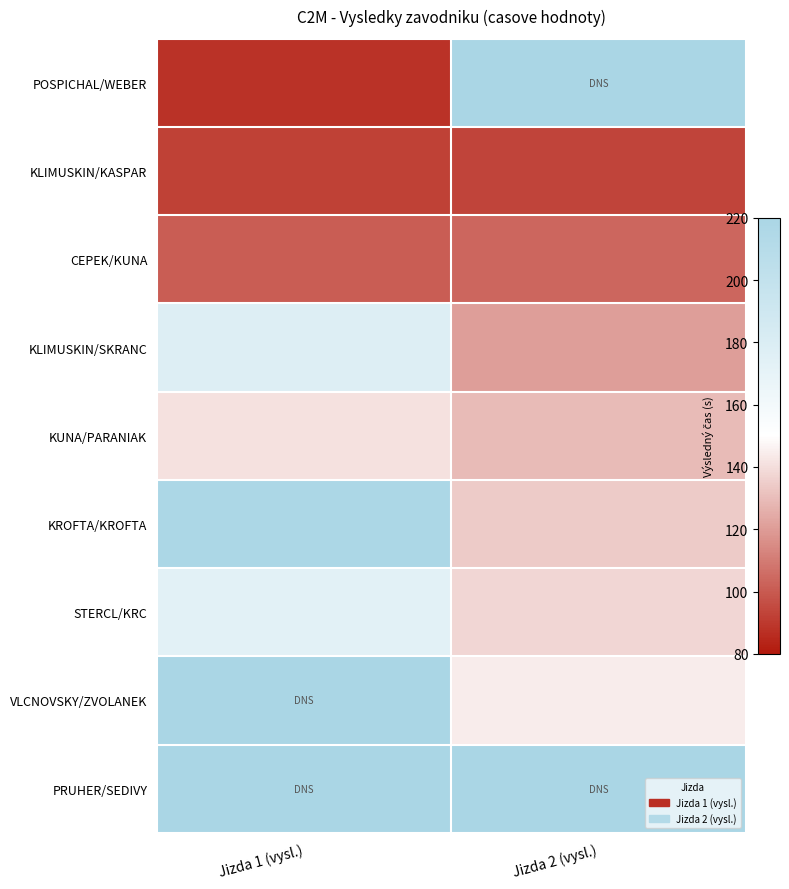

Reading right to left, extract all data points from this chart.

POSPICHAL/WEBER: Jizda 2 (vysl.)=220.0	Jizda 1 (vysl.)=88.0
KLIMUSKIN/KASPAR: Jizda 2 (vysl.)=93.5	Jizda 1 (vysl.)=92.2
CEPEK/KUNA: Jizda 2 (vysl.)=103.6	Jizda 1 (vysl.)=101.2
KLIMUSKIN/SKRANC: Jizda 2 (vysl.)=120.8	Jizda 1 (vysl.)=178.1
KUNA/PARANIAK: Jizda 2 (vysl.)=129.3	Jizda 1 (vysl.)=140.8
KROFTA/KROFTA: Jizda 2 (vysl.)=134.4	Jizda 1 (vysl.)=218.3
STERCL/KRC: Jizda 2 (vysl.)=137.5	Jizda 1 (vysl.)=173.3
VLCNOVSKY/ZVOLANEK: Jizda 2 (vysl.)=144.3	Jizda 1 (vysl.)=220.0
PRUHER/SEDIVY: Jizda 2 (vysl.)=220.0	Jizda 1 (vysl.)=220.0